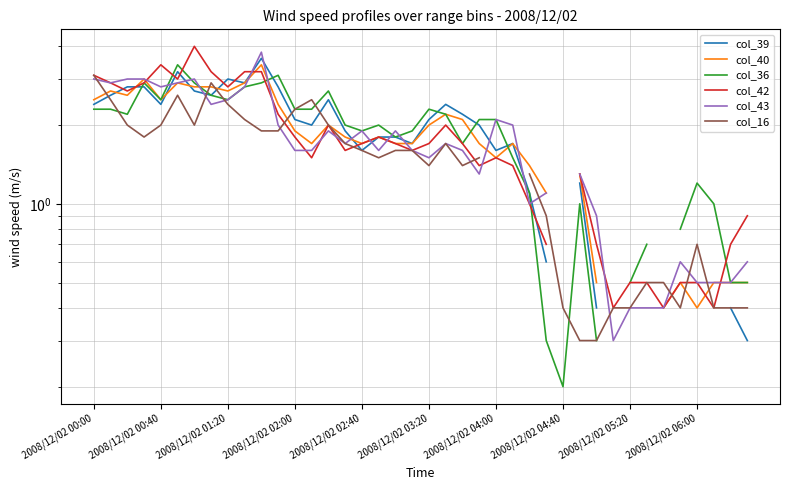

After their last crossing, which series has the higher values: col_39 or col_43?

col_43